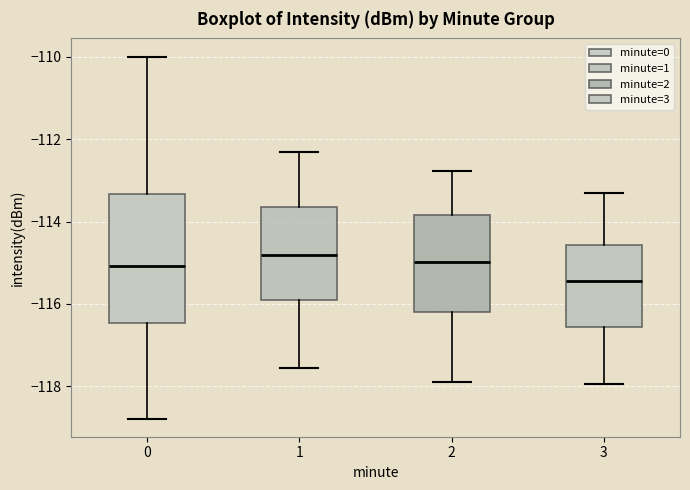

Comparing the boxes themselves (not the whiskers), which one is the tallest?

0